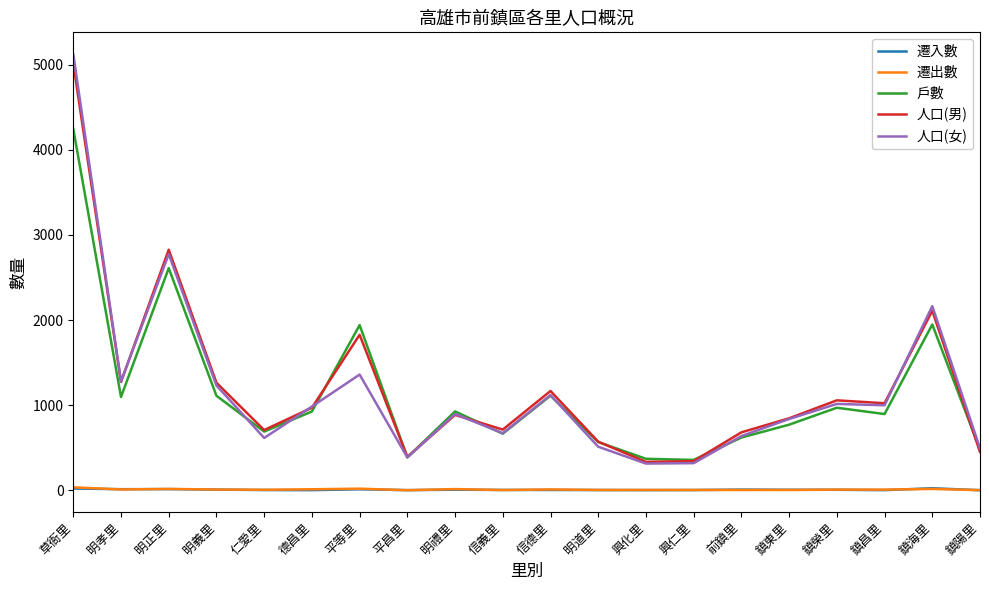

What is the smallest value displayed?

1